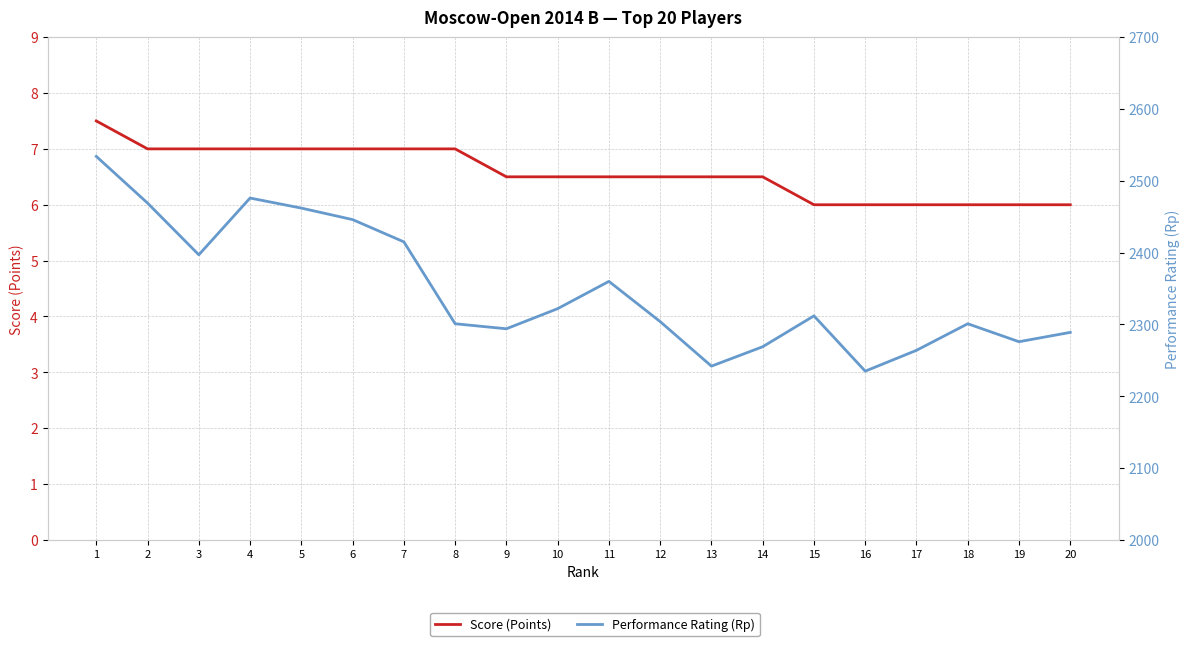

At how many categories does at least one series exceed 845?

20